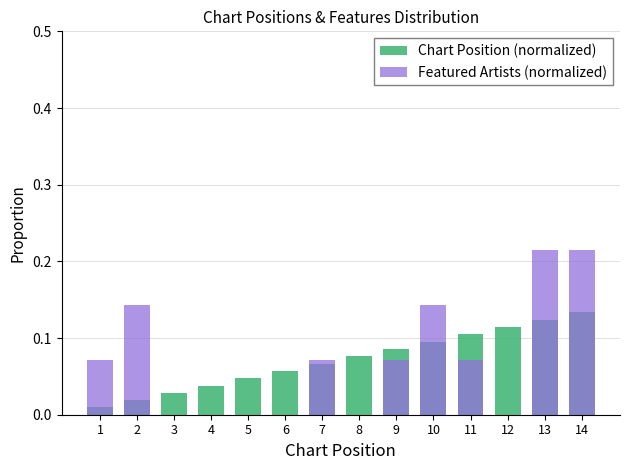

How many bars are there in total?

28